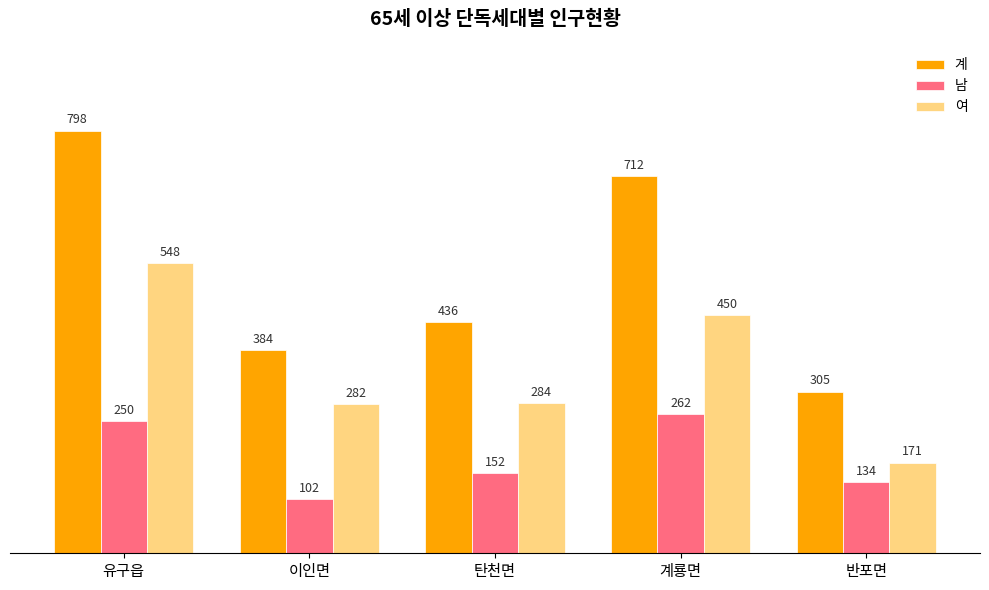

Reading left to right, what are all the values shown in this chart?

계: 798	384	436	712	305
남: 250	102	152	262	134
여: 548	282	284	450	171